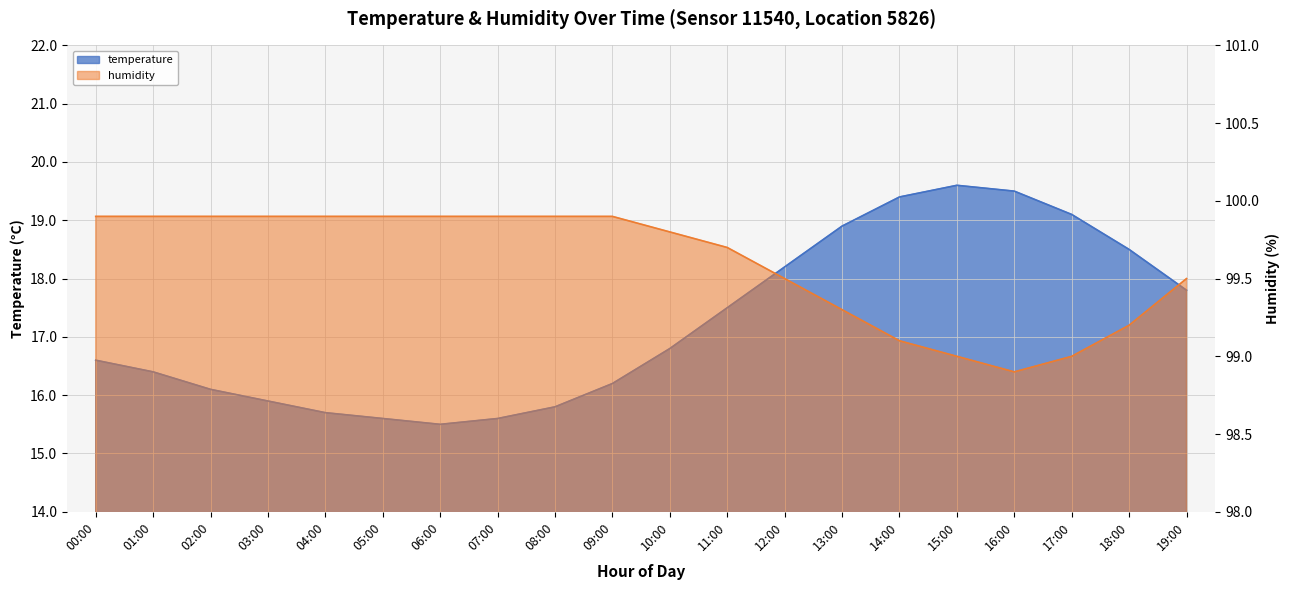

True or false: humidity has a value of 146.4 at 09:00.

False